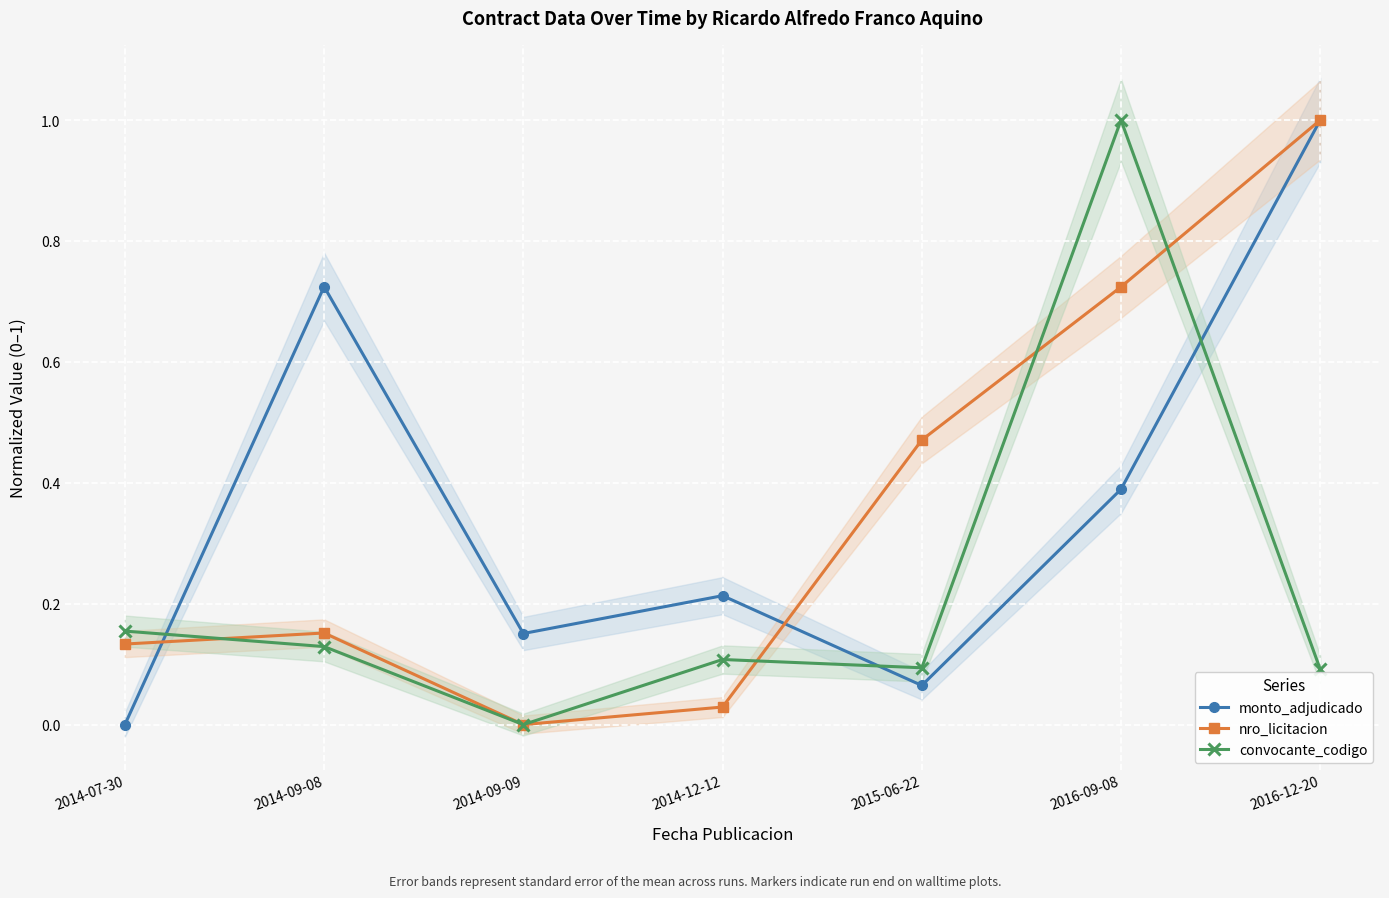

Where is convocante_codigo nearest to the value 0?

2014-09-09